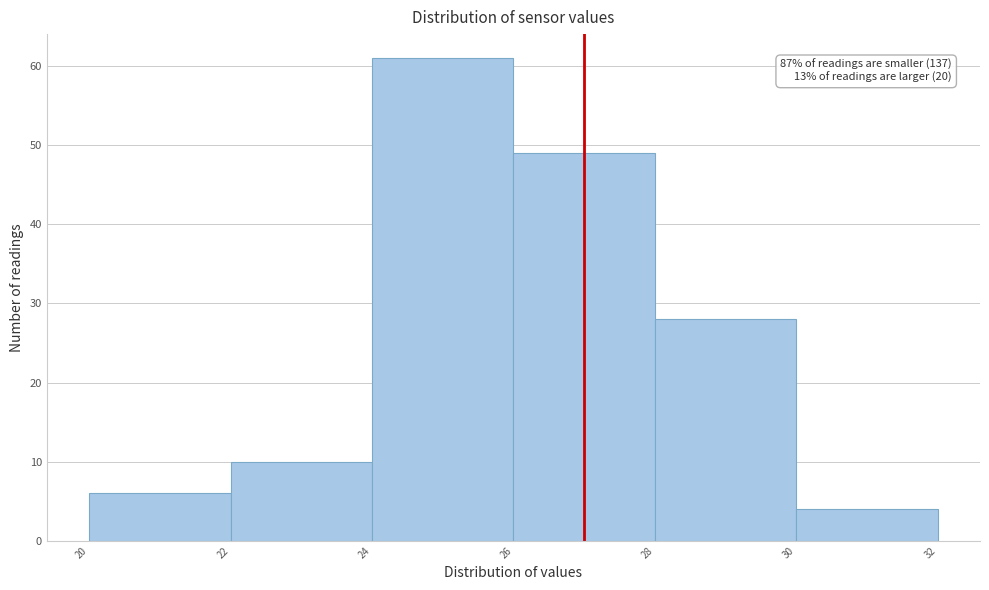

Over which range of the x-axis is the bar tallest?

24 to 26